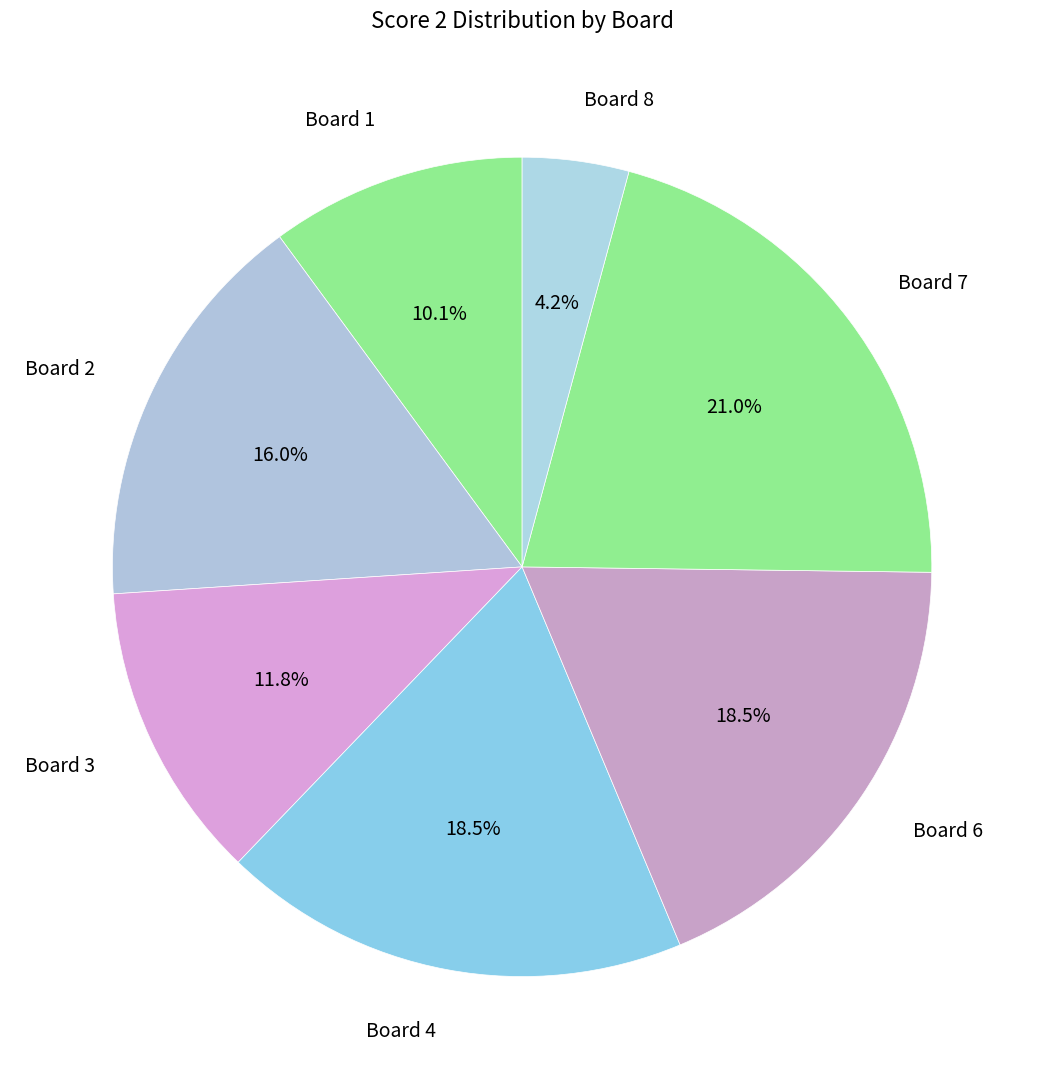

How many segments does this pie chart have?

7